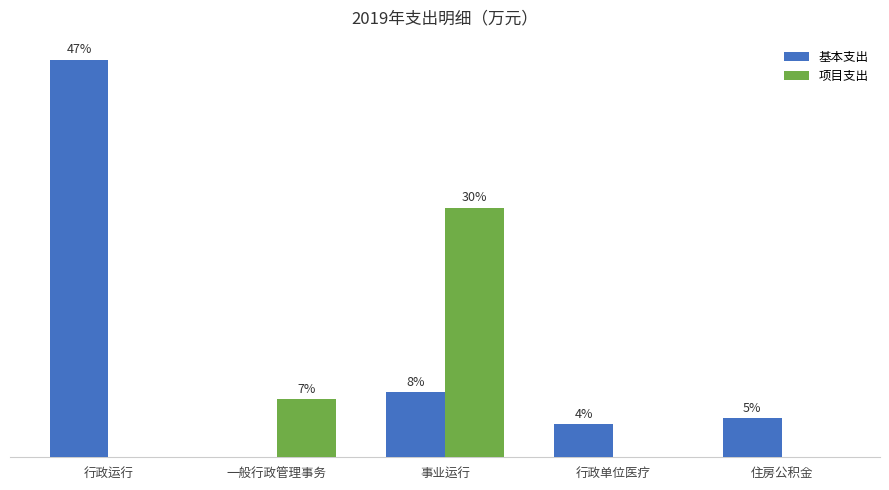

Reading right to left, list all the values displayed in this chart.

基本支出: 住房公积金=10.1	行政单位医疗=8.5	事业运行=16.7	一般行政管理事务=0.0	行政运行=102.2
项目支出: 住房公积金=0.0	行政单位医疗=0.0	事业运行=64.2	一般行政管理事务=15.0	行政运行=0.0